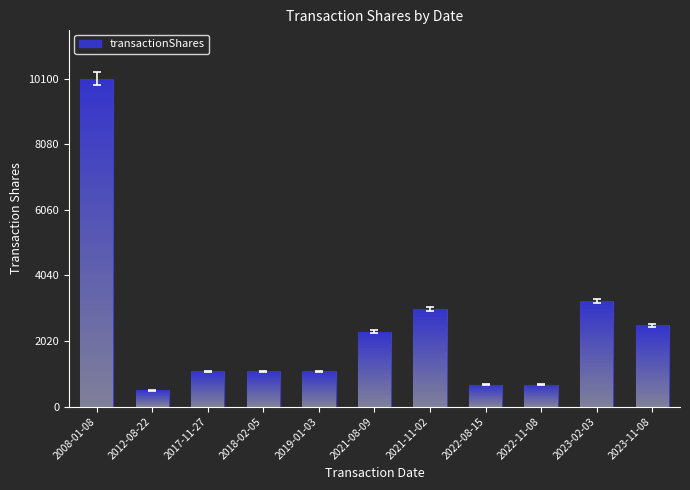

Which category has the highest value across all series?

2008-01-08